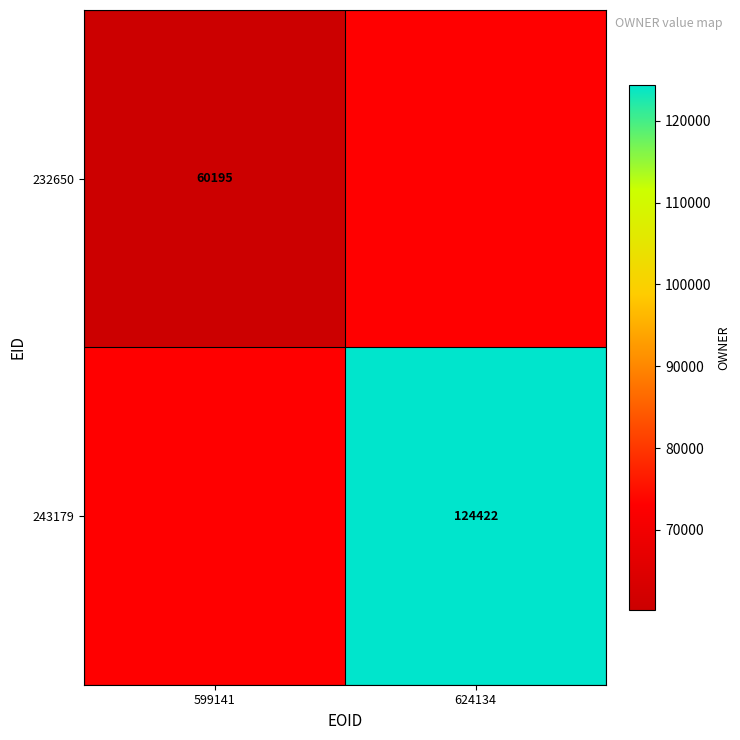

The value of 243179 at 624134 is 124422. True or false?

True